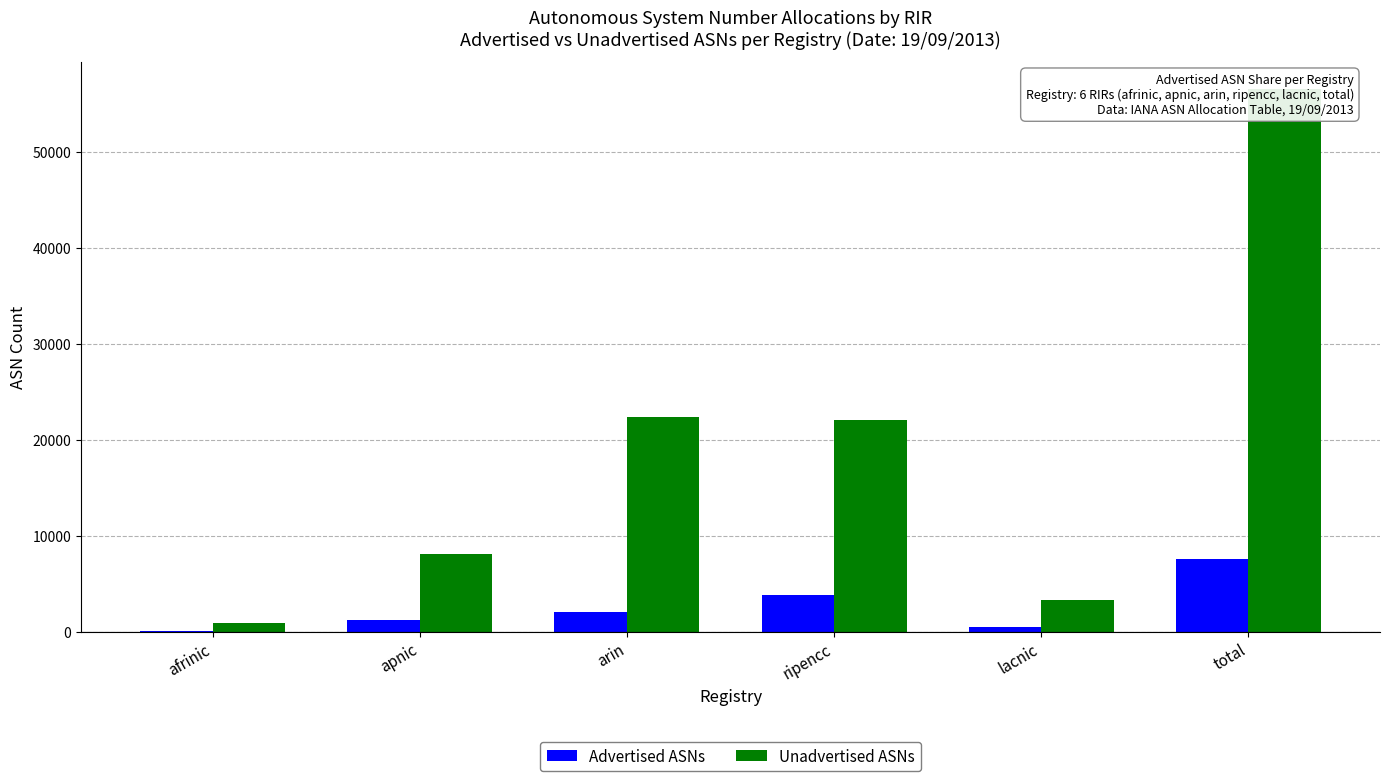

Is the value of Unadvertised ASNs at total greater than the value of Advertised ASNs at apnic?

Yes